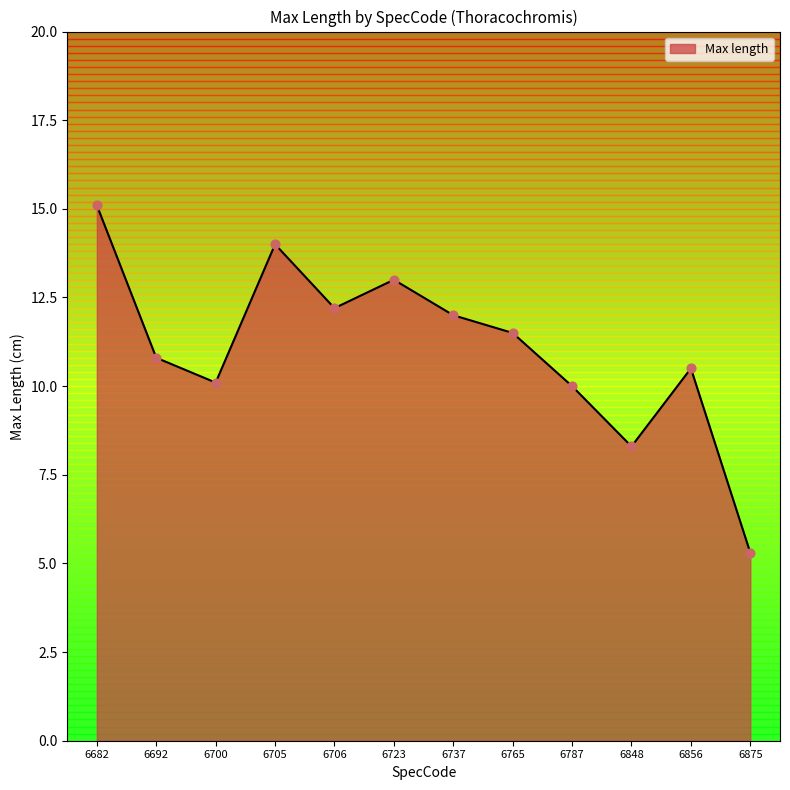

What is the change in value from 6856 to 6875?

-5.2